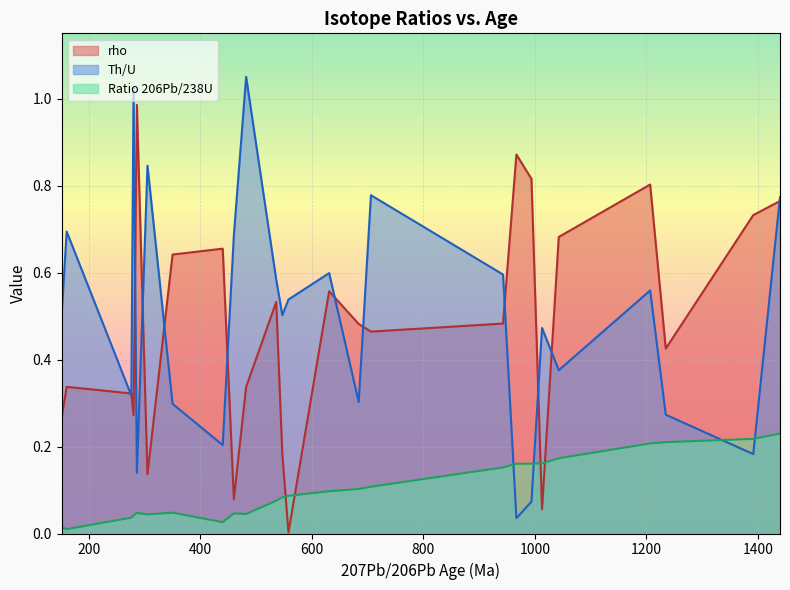

At which category is the sum across all series the highest?

1440